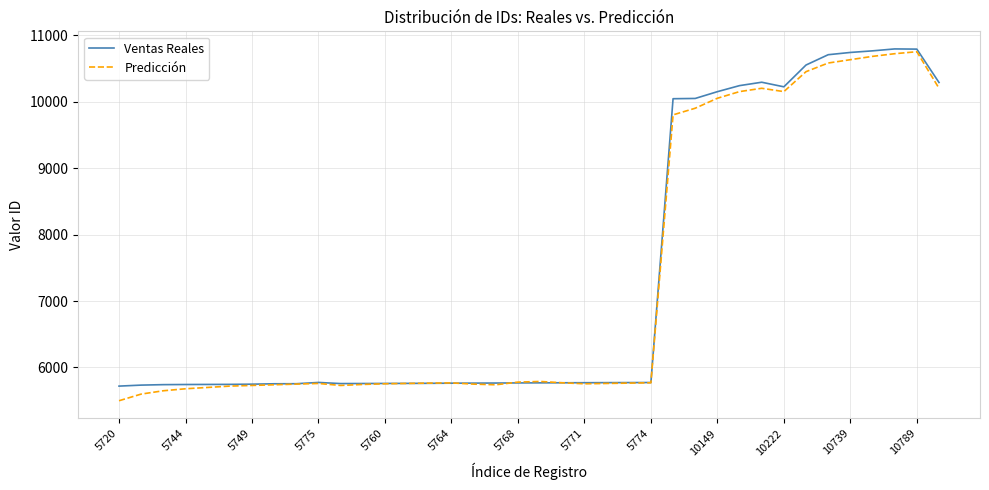

What is the minimum value for Predicción?

5500